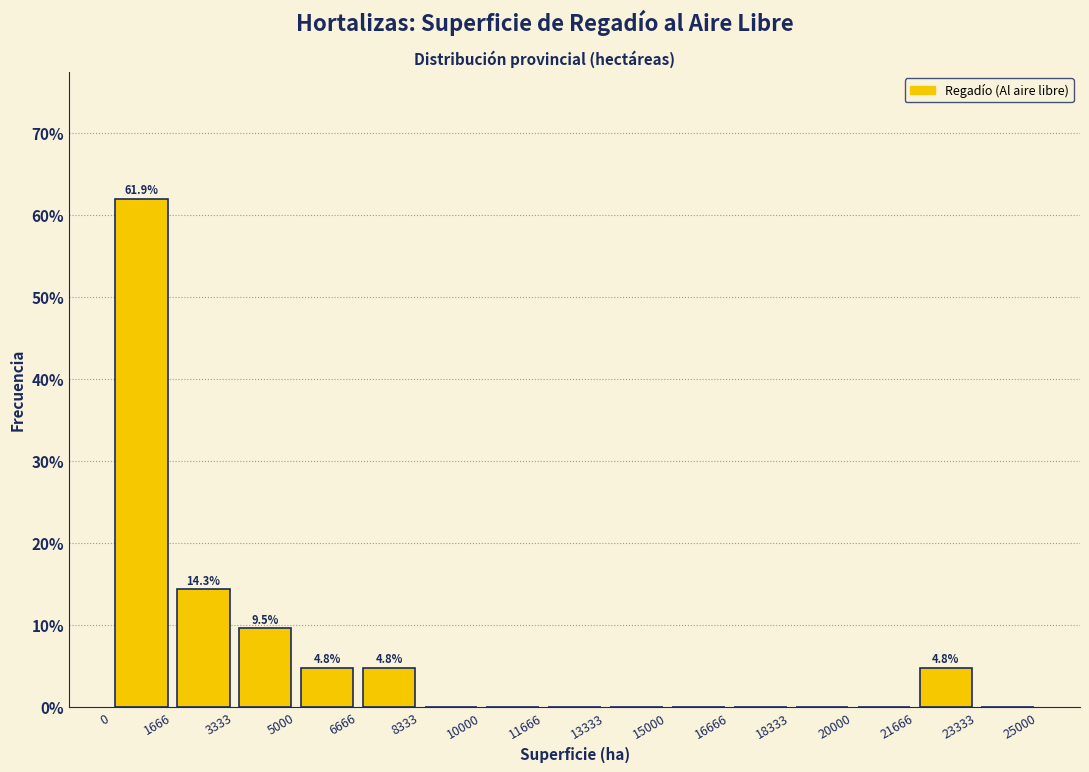

Over which range of the x-axis is the bar tallest?

0 to 1666